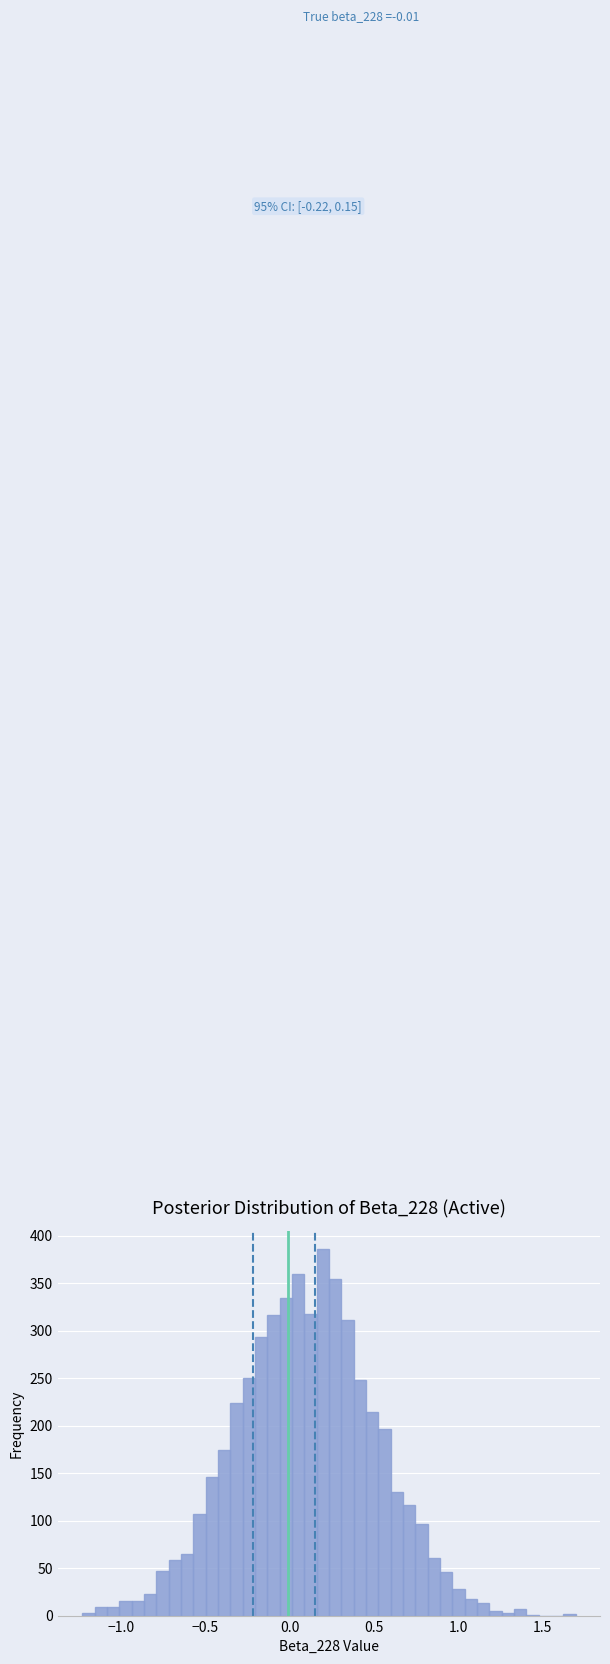

Read against the x-axis, roughly where is the centre of the tallest bar?

0.20